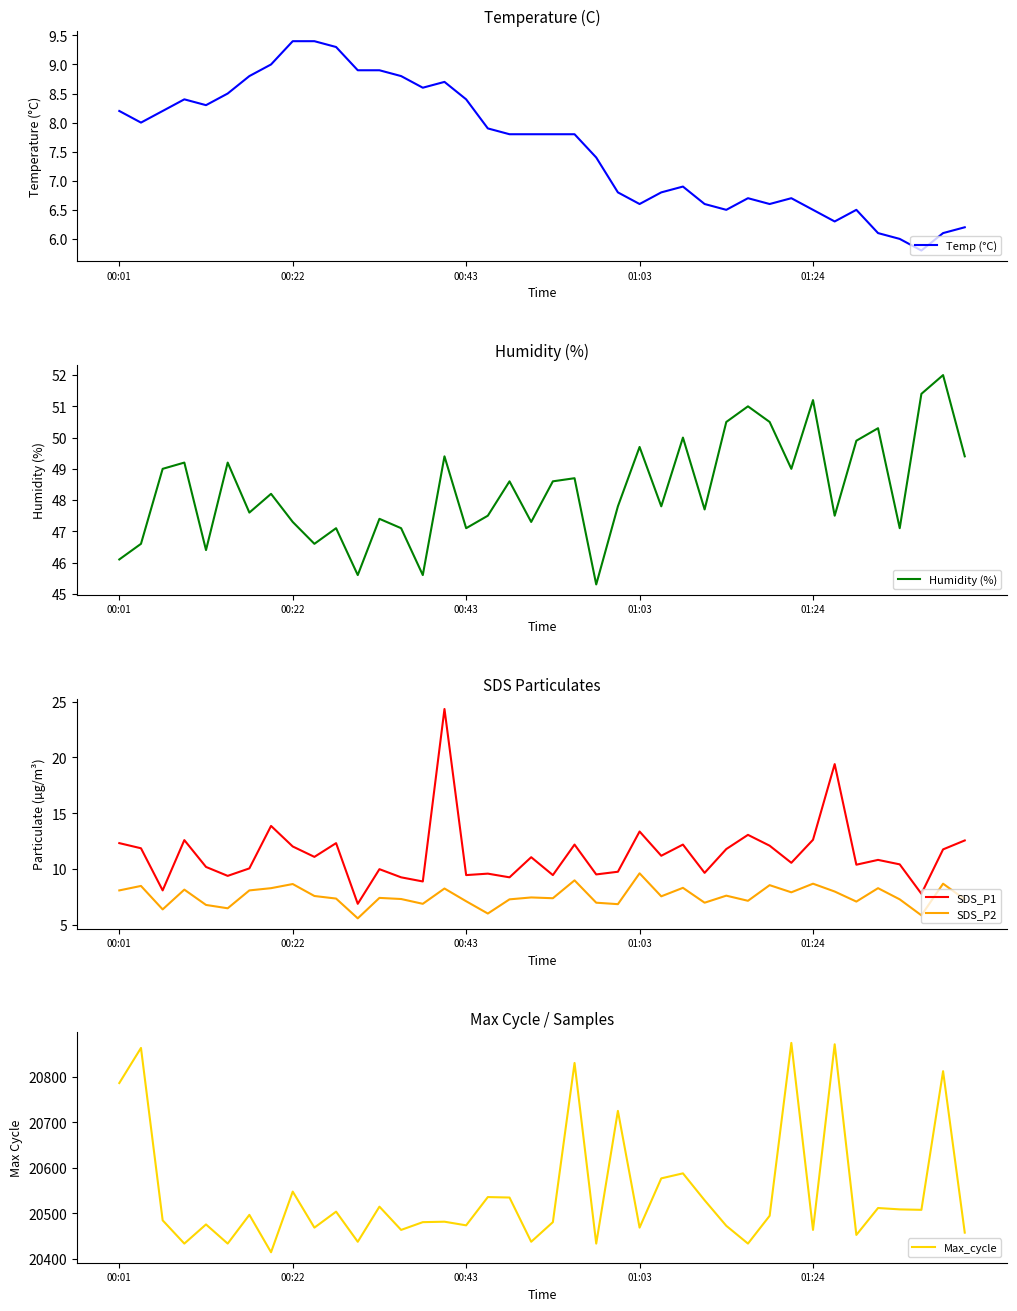

The value of Max_cycle at 37 is 20508.0. True or false?

True